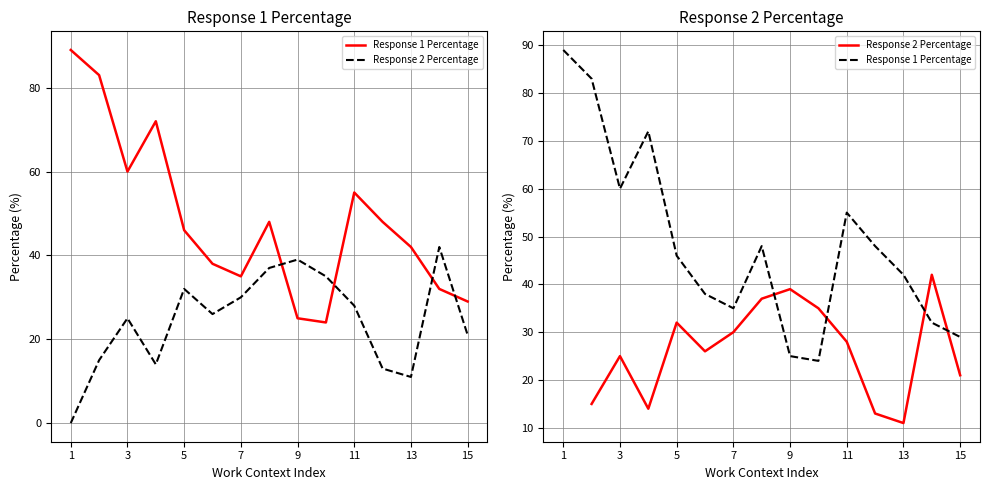

The Response 1 Percentage series shows 142.0 at 1. True or false?

False